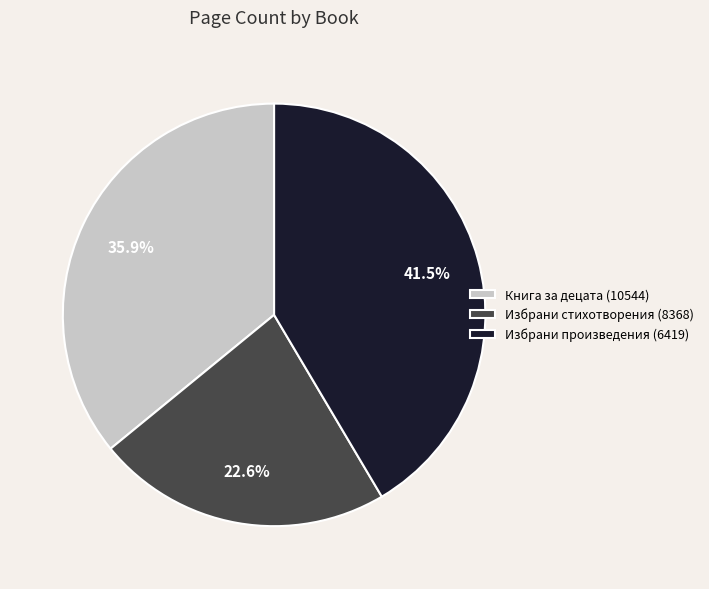

How many slices are in this pie chart?

3